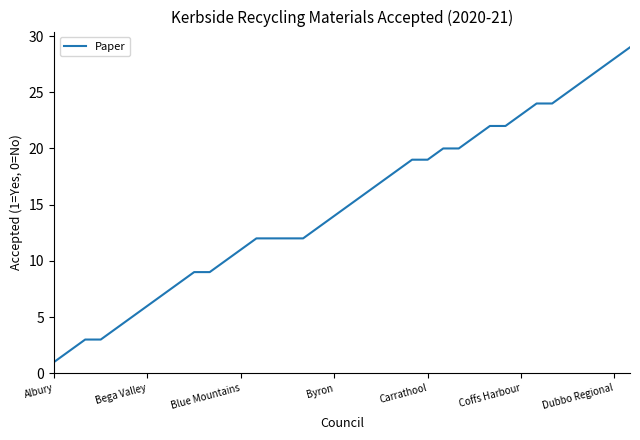

How many lines are shown in the chart?

1